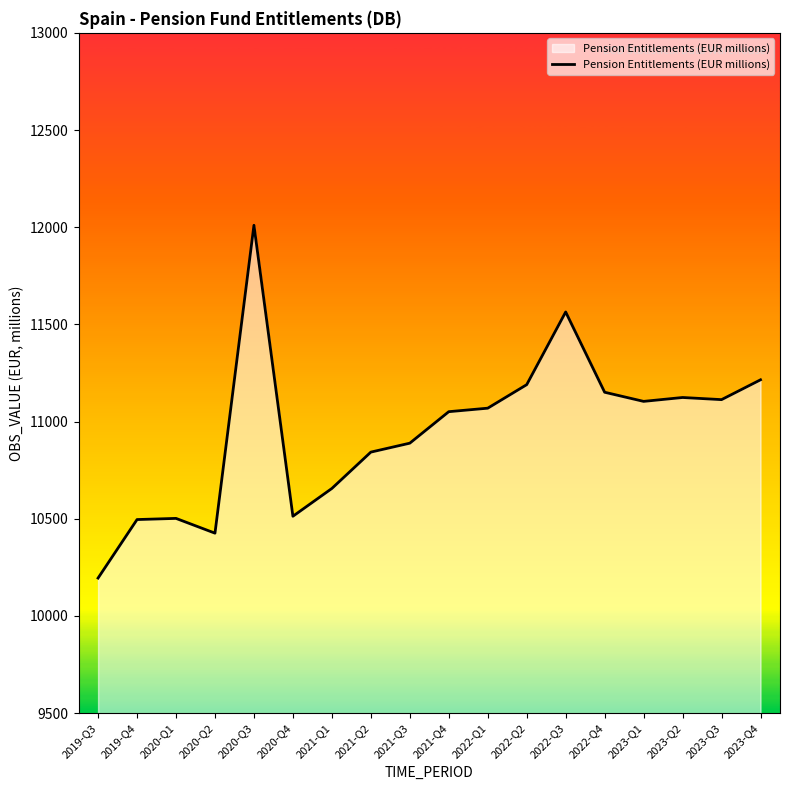

At which category does the data reach its first local valley?

2020-Q2